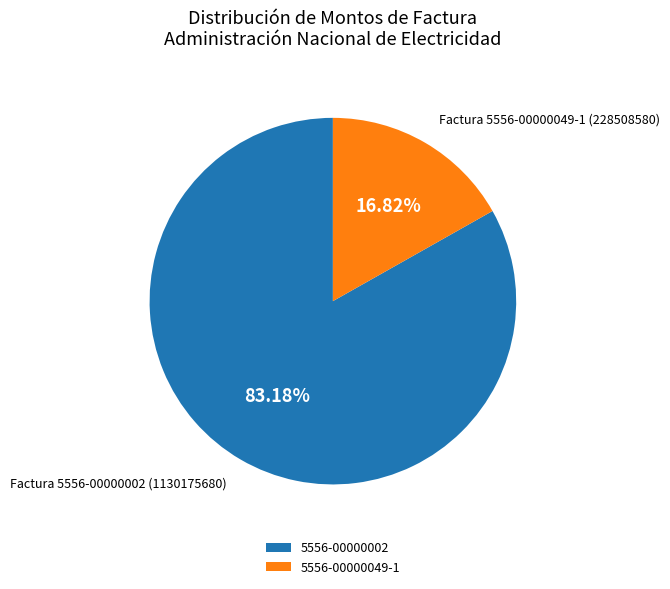

Do 5556-00000049-1 and 5556-00000002 together represent more than half of the pie?

Yes